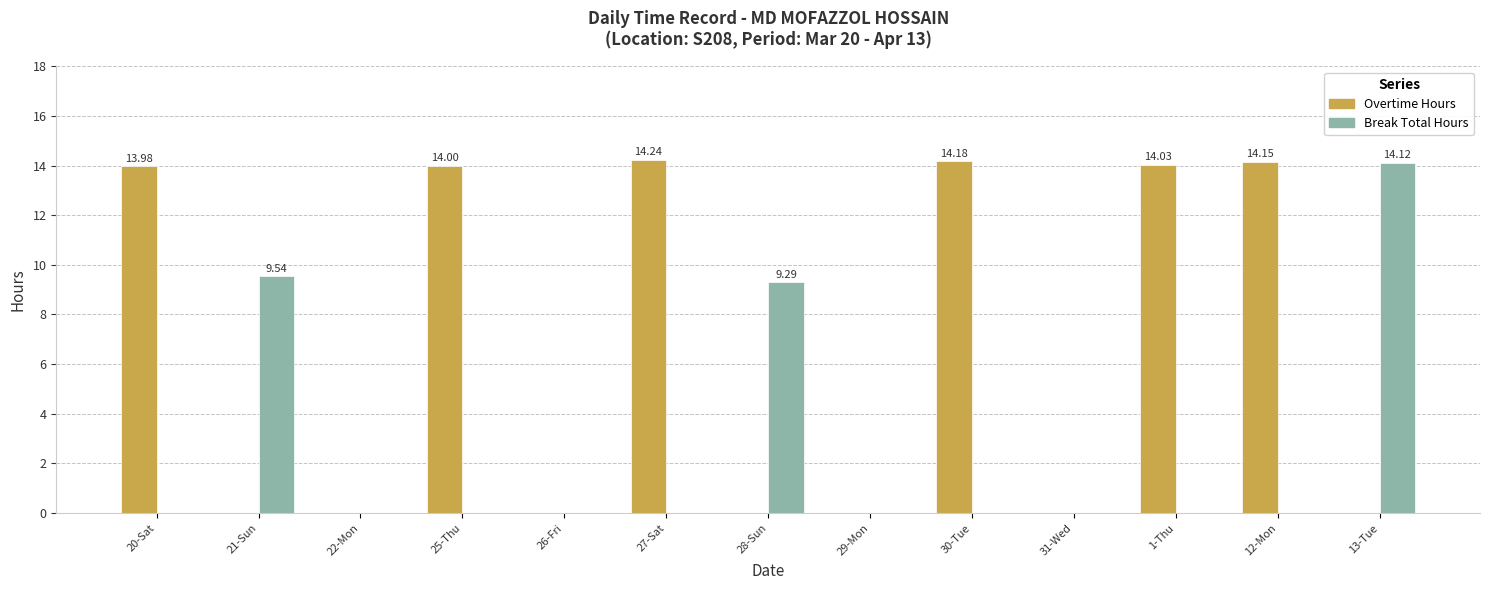

Is the value of Break Total Hours at 12-Mon greater than the value of Overtime Hours at 30-Tue?

No